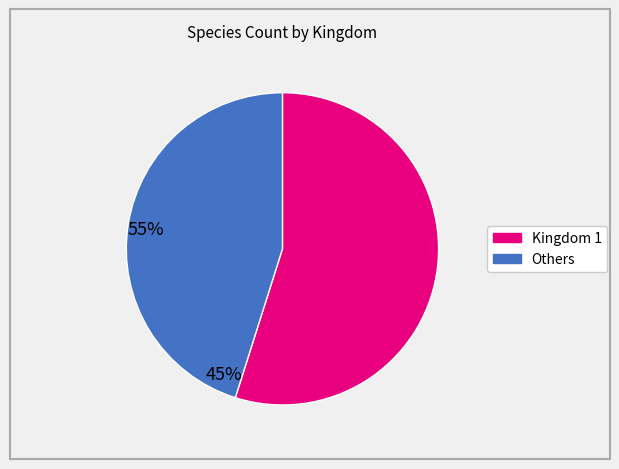

Is there any slice that represents more than half of the pie?

Yes